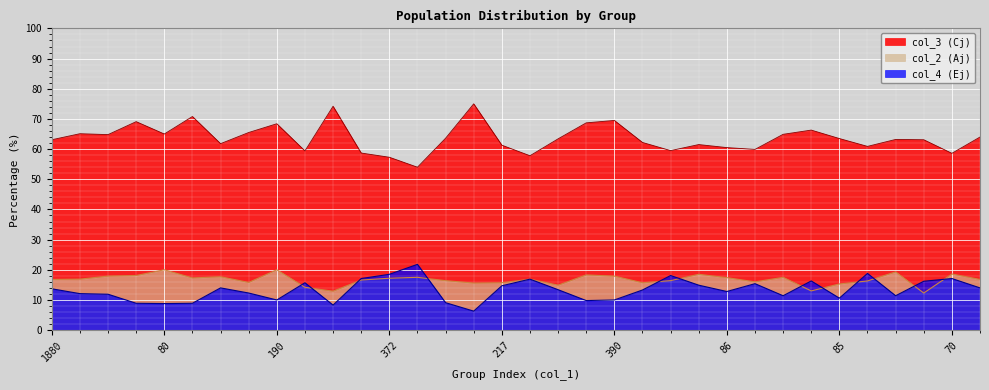

Reading left to right, extract all data points from this chart.

col_3 (Cj): 1880=63.1	1291=65.1	688=64.8	282=69.1	80=65.0	202=70.8	406=61.8	603=65.5	190=68.4	281=59.4	132=74.2	589=58.7	372=57.3	285=54.0	55=63.6	32=75.0	217=61.3	83=57.8	134=63.4	470=68.7	390=69.5	783=62.2	432=59.5	195=61.5	86=60.5	162=59.9	559=64.9	92=66.3	85=63.5	202=60.9	280=63.2	130=63.1	70=58.6	214=64.0
col_4 (Ej): 1880=13.7	1291=12.1	688=11.9	282=8.9	80=8.8	202=8.9	406=14.0	603=12.3	190=10.0	281=15.7	132=8.3	589=17.1	372=18.5	285=21.8	55=9.1	32=6.3	217=14.7	83=16.9	134=13.4	470=9.8	390=10.0	783=13.3	432=18.1	195=14.9	86=12.8	162=15.4	559=11.4	92=16.3	85=10.6	202=18.8	280=11.4	130=16.2	70=17.1	214=14.0
col_2 (Aj): 1880=16.8	1291=16.9	688=17.9	282=18.1	80=20.0	202=17.3	406=17.7	603=15.8	190=20.0	281=14.2	132=12.9	589=16.6	372=17.2	285=17.5	55=16.4	32=15.6	217=15.7	83=16.9	134=14.9	470=18.3	390=17.9	783=15.7	432=16.4	195=18.5	86=17.4	162=16.0	559=17.5	92=13.0	85=15.3	202=16.3	280=19.3	130=12.3	70=18.6	214=16.8